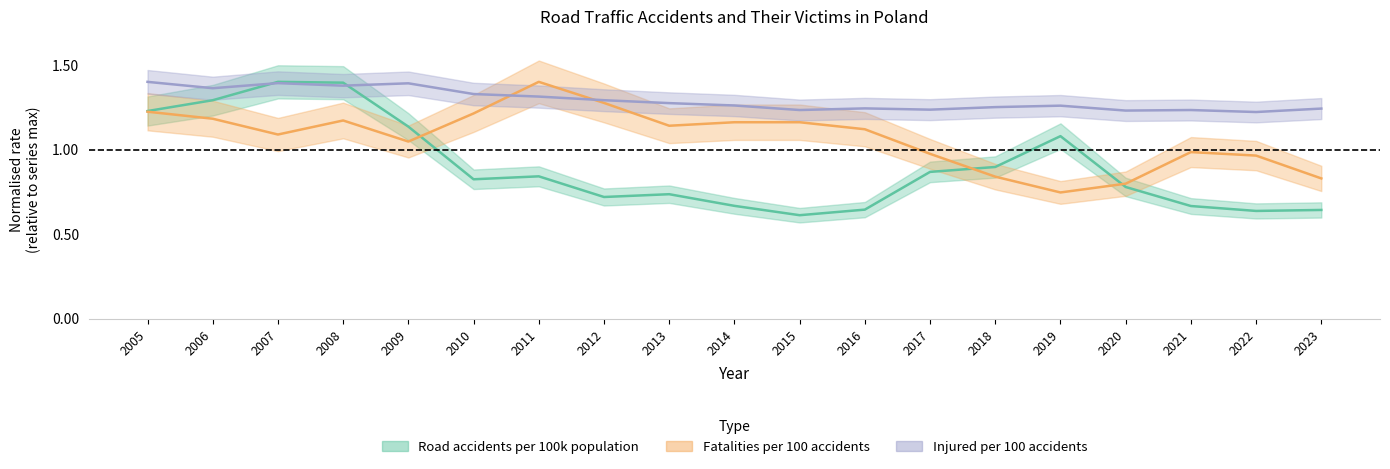

Does the chart have visible grid lines?

No